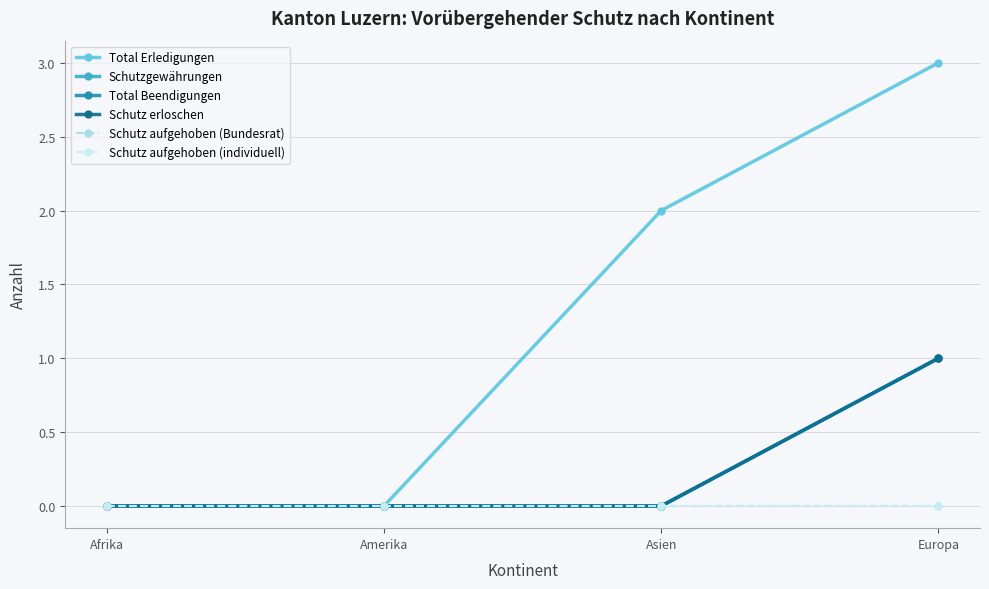

What position from the right is Afrika?

4